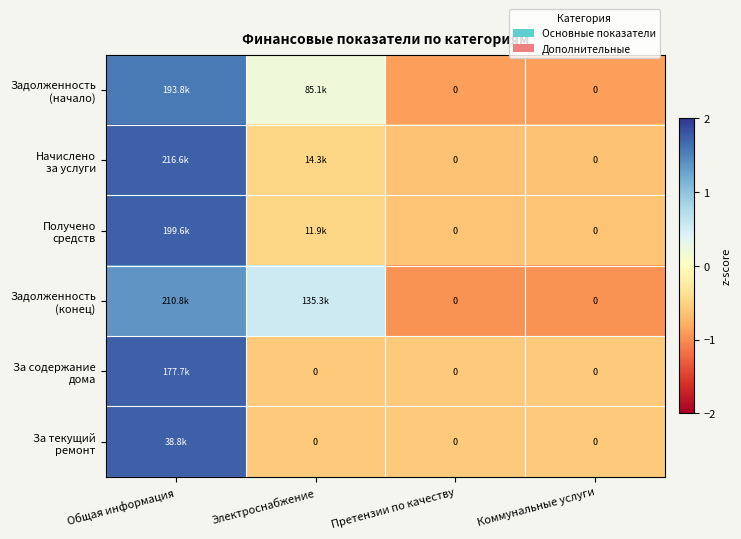

Which has a higher value, Общая информация or Коммунальные услуги?

Общая информация